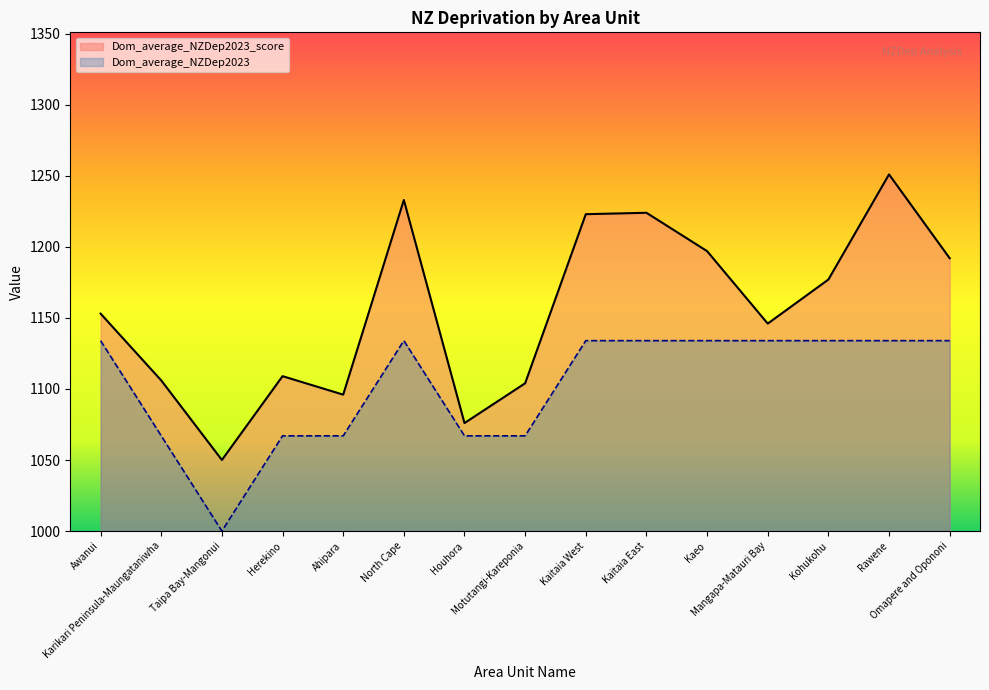

What is the approximate value of Dom_average_NZDep2023 at Mangapa-Matauri Bay?

1134